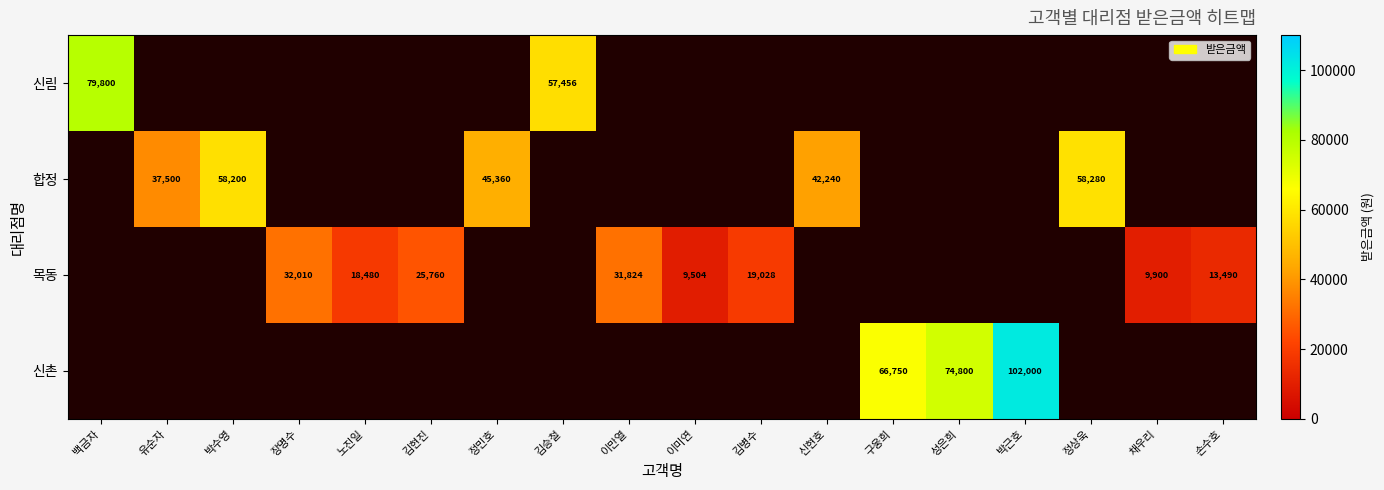

True or false: 목동 has a value of 44559 at 장명수.

False